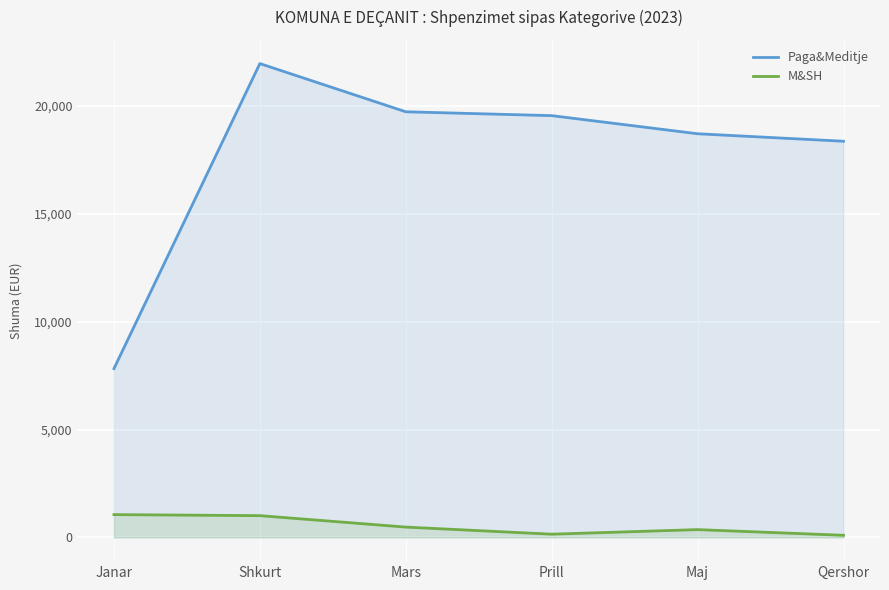

The Paga&Meditje series shows 5276.4 at Janar. True or false?

False